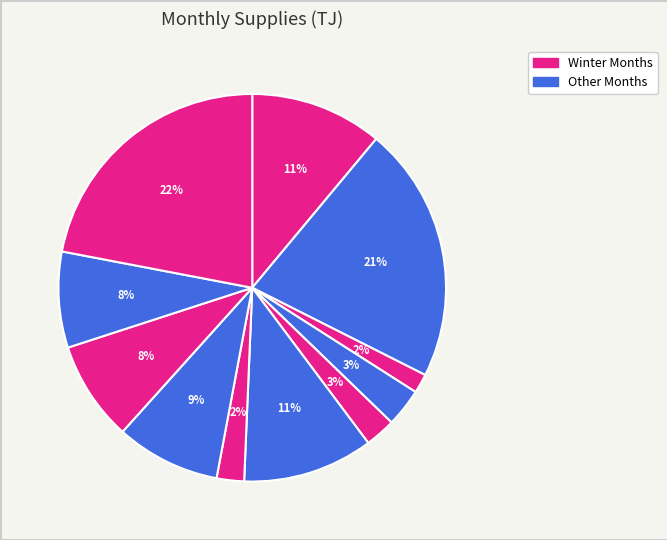

How many slices are in this pie chart?

11